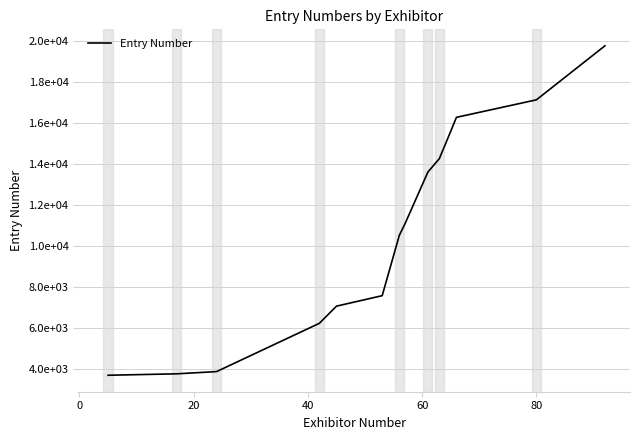

Does the chart display data point markers on the line(s)?

No